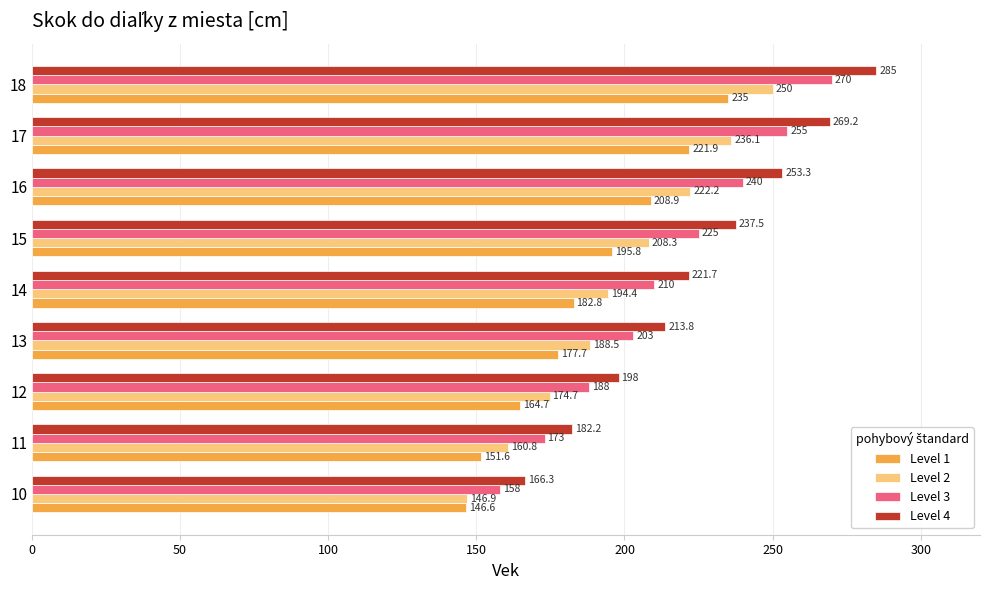

At which category is the sum across all series the highest?

18